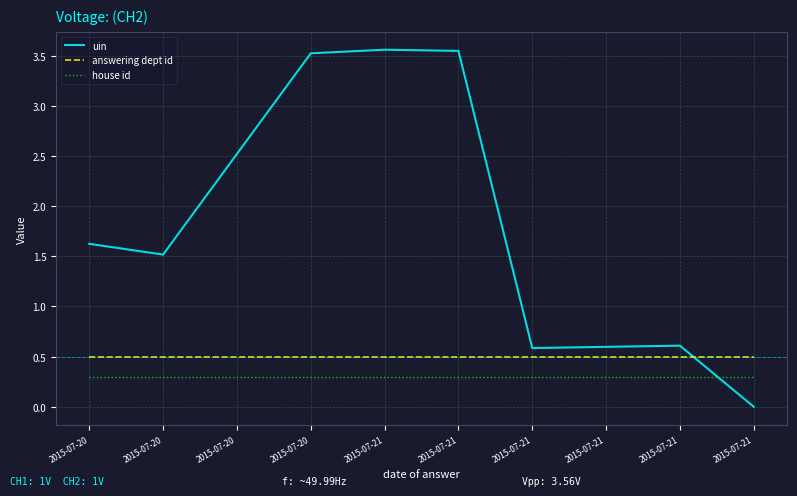

Reading left to right, what are all the values shown in this chart?

uin: 1.6	1.5	2.5	3.5	3.6	3.5	0.6	0.6	0.6	0.0
answering dept id: 0.5	0.5	0.5	0.5	0.5	0.5	0.5	0.5	0.5	0.5
house id: 0.3	0.3	0.3	0.3	0.3	0.3	0.3	0.3	0.3	0.3